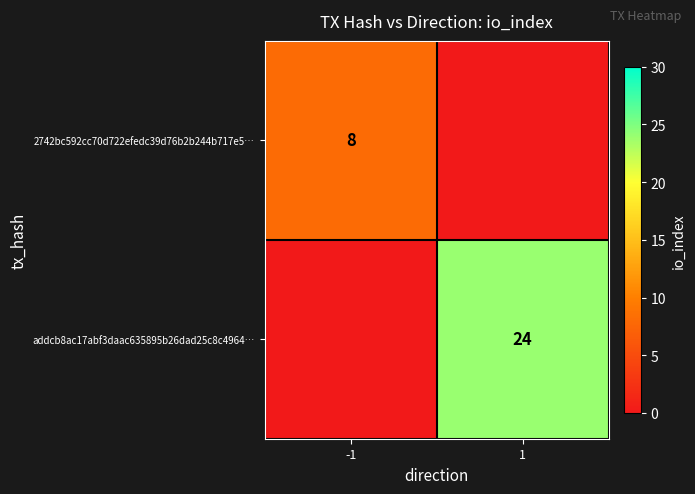

The value of 2742bc592cc70d722efedc39d76b2b244b717e5… at -1 is 2. True or false?

False